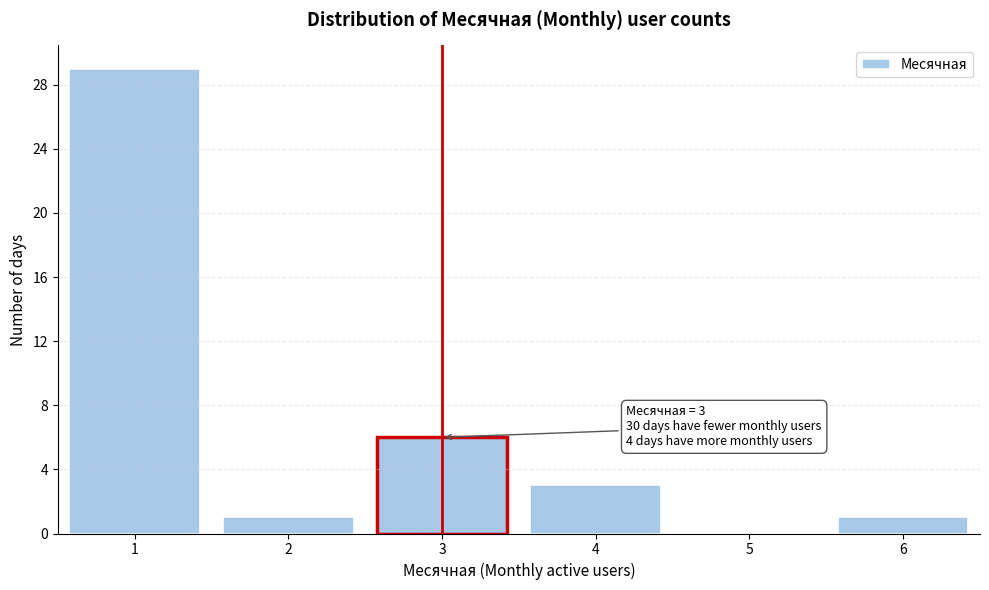

Reading left to right, list all the values displayed in this chart.

1=29	2=1	3=6	4=3	5=0	6=1